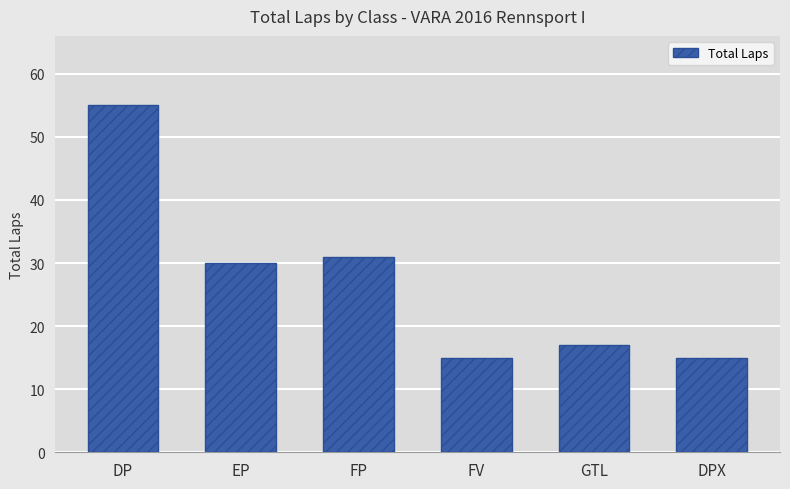

Between DP and GTL, which is larger?

DP